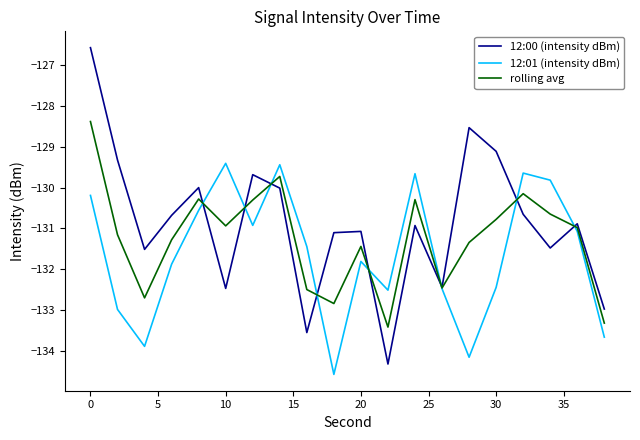

Rank the series by their maximum value, from highest to lowest.

12:00 (intensity dBm), rolling avg, 12:01 (intensity dBm)